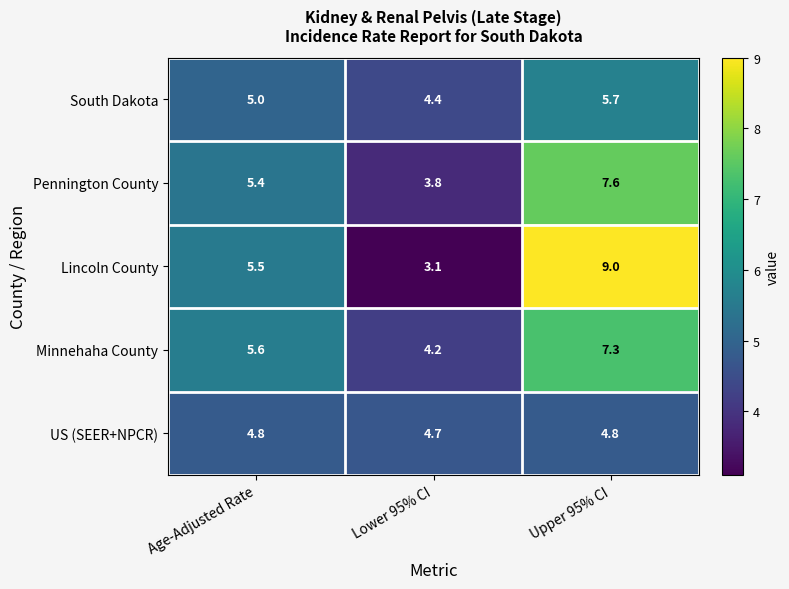

List the labels in order of South Dakota value, smallest first.

Lower 95% CI, Age-Adjusted Rate, Upper 95% CI